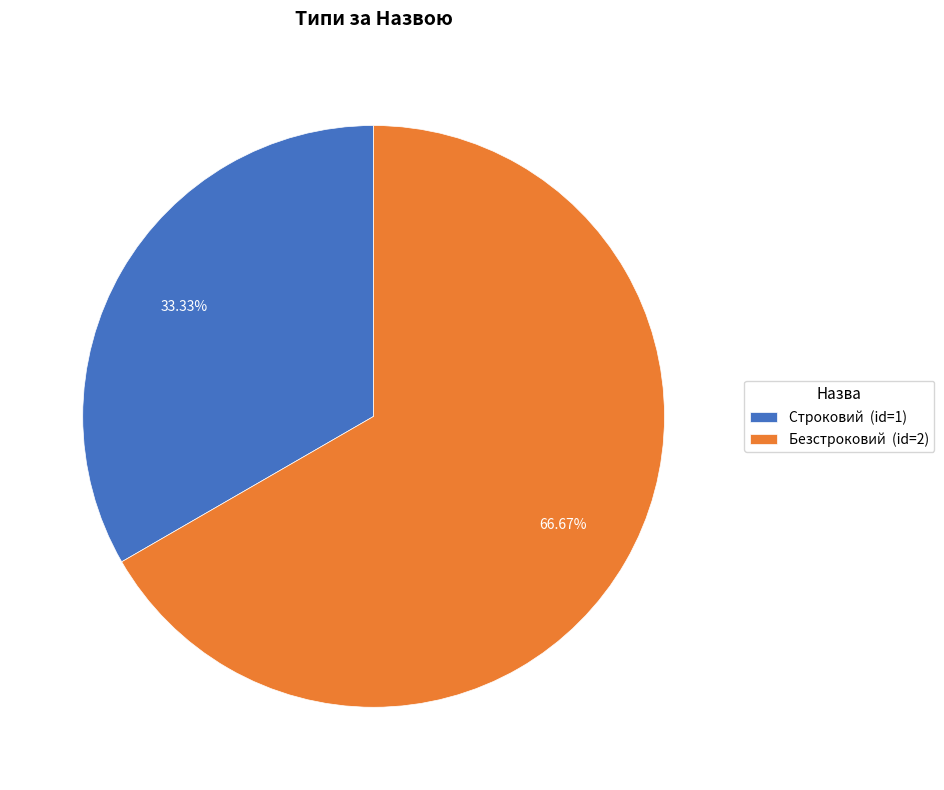

How many segments does this pie chart have?

2